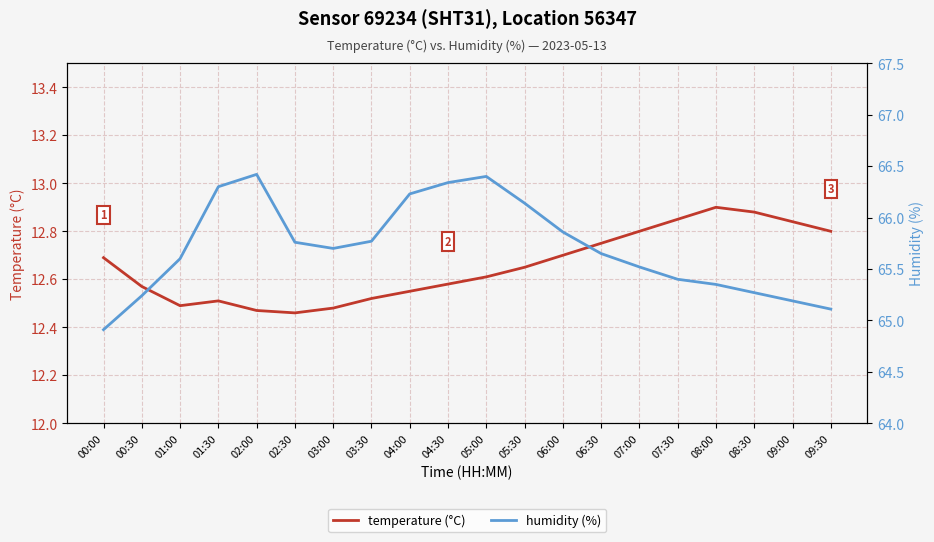

True or false: temperature (°C) and humidity (%) cross at least once.

False